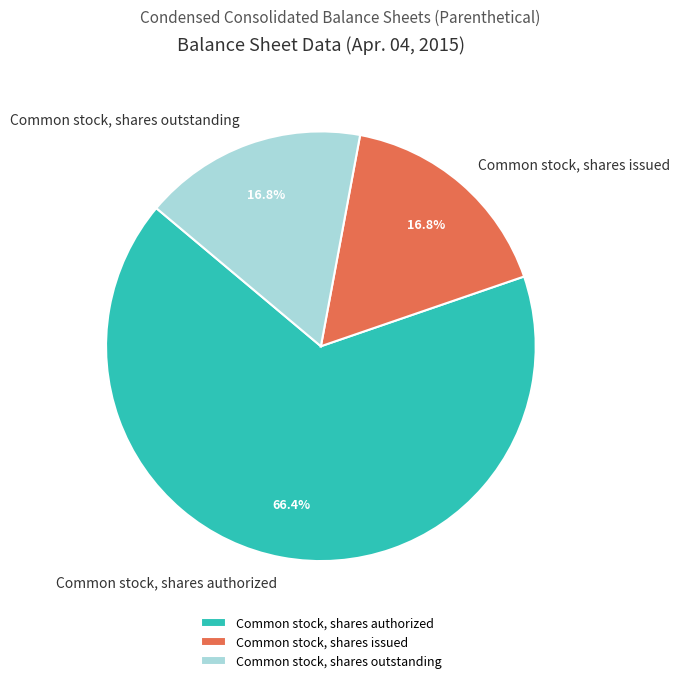

Which category has the biggest portion of the pie?

Common stock, shares authorized